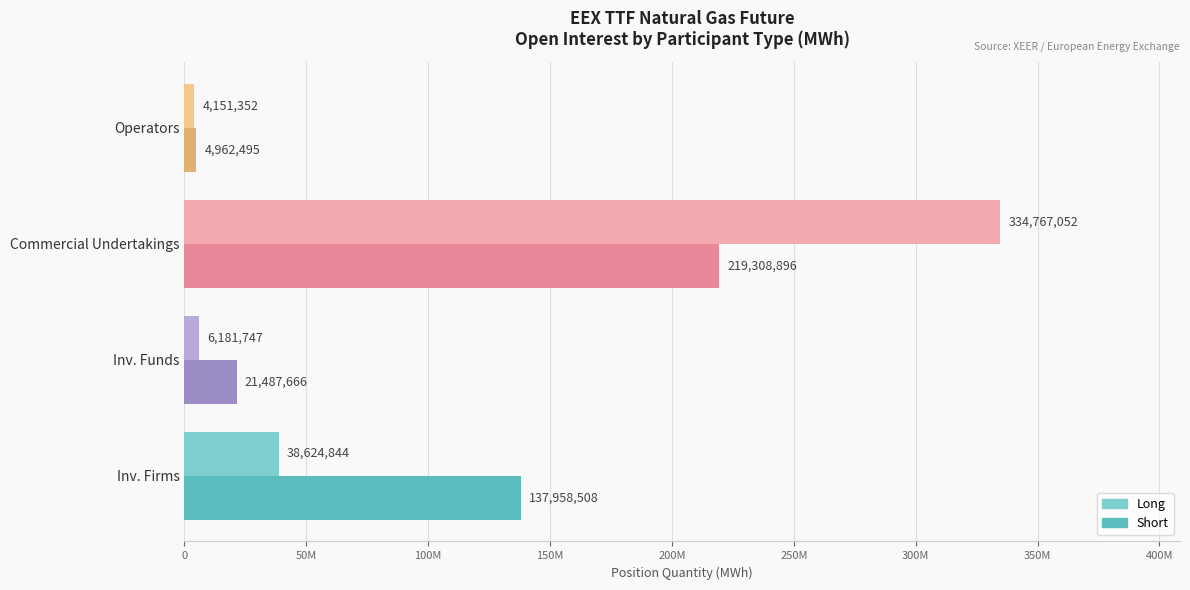

At which category is the sum across all series the highest?

Commercial Undertakings